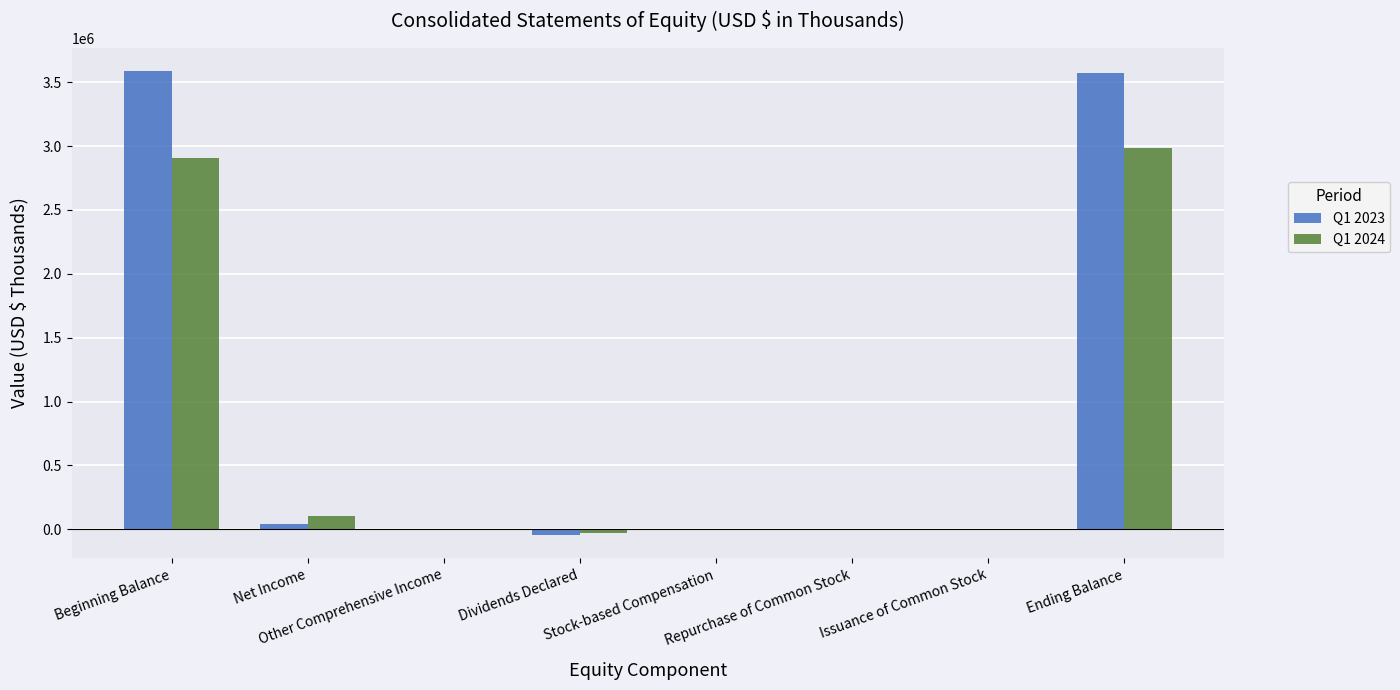

Are the bars horizontal?

No